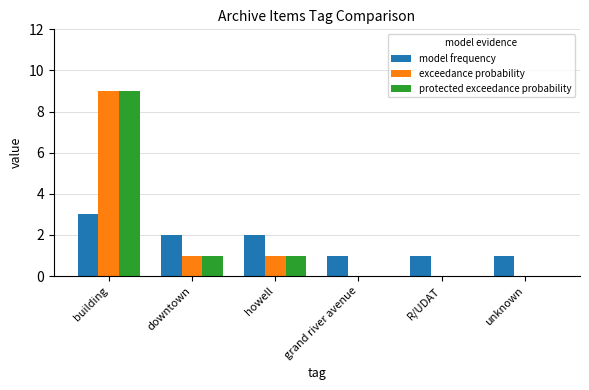

Reading left to right, what are all the values shown in this chart?

model frequency: 3	2	2	1	1	1
exceedance probability: 9	1	1	0	0	0
protected exceedance probability: 9	1	1	0	0	0